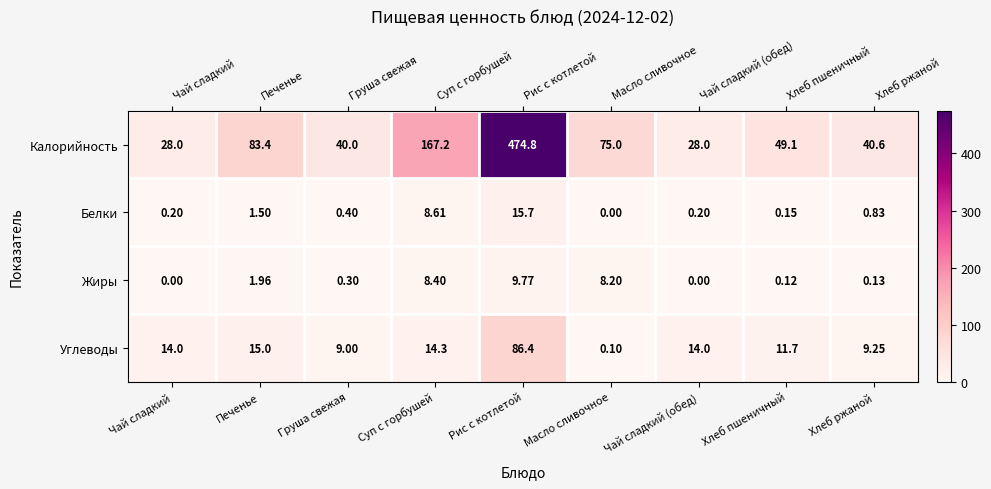

What is the difference between the Белки values at Чай сладкий and Масло сливочное?

0.2